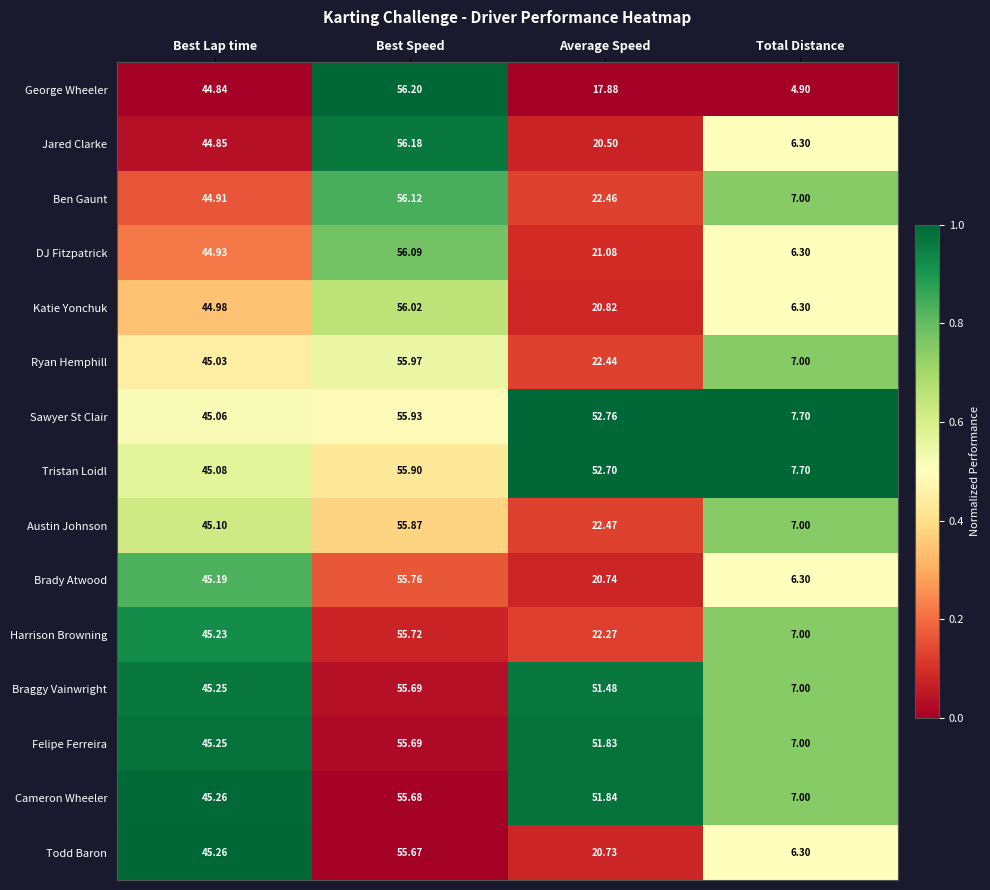

Where is Todd Baron nearest to the value 30?

Average Speed